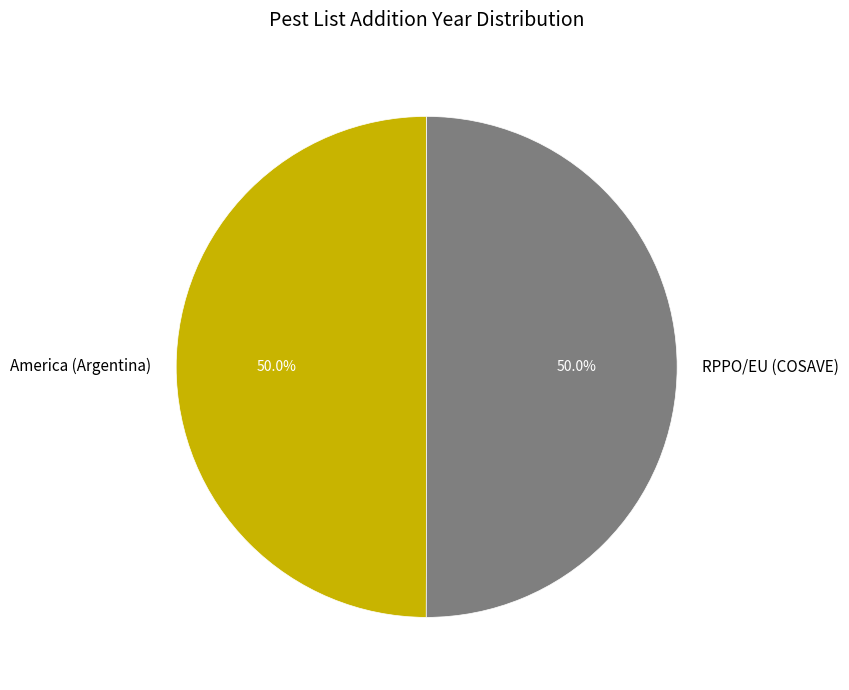

How many segments does this pie chart have?

2